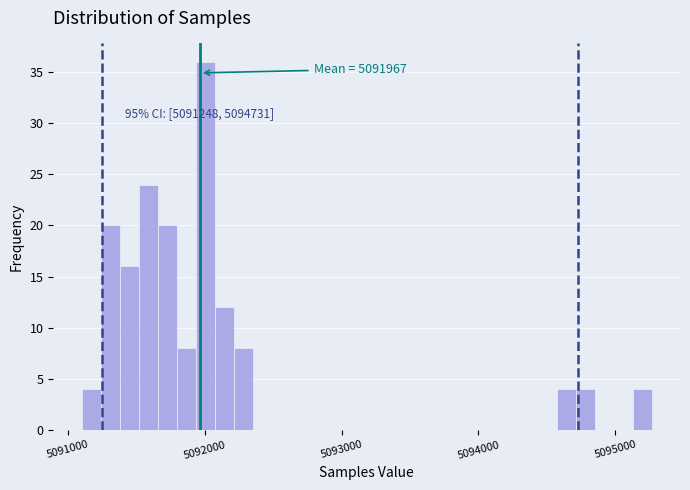

Around what value on the x-axis is the tallest bar? Give the approximate position of its centre, as read against the axis.

5092000